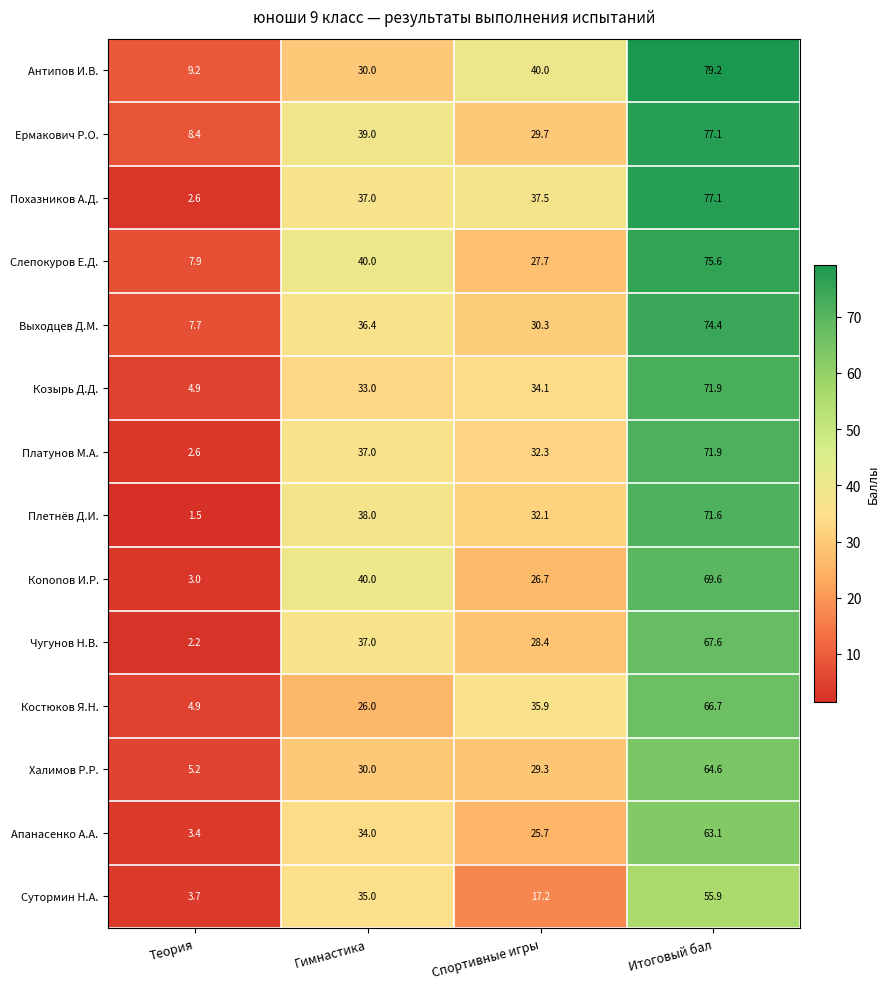

At which category is the sum across all series the highest?

Итоговый бал